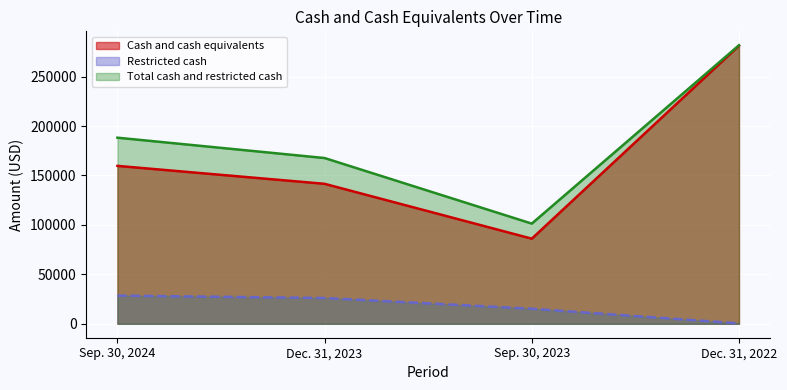

Reading left to right, what are all the values shown in this chart?

Cash and cash equivalents: 159710	141563	86085	281279
Restricted cash: 28506	26075	15242	417
Total cash and restricted cash: 188216	167638	101327	281696